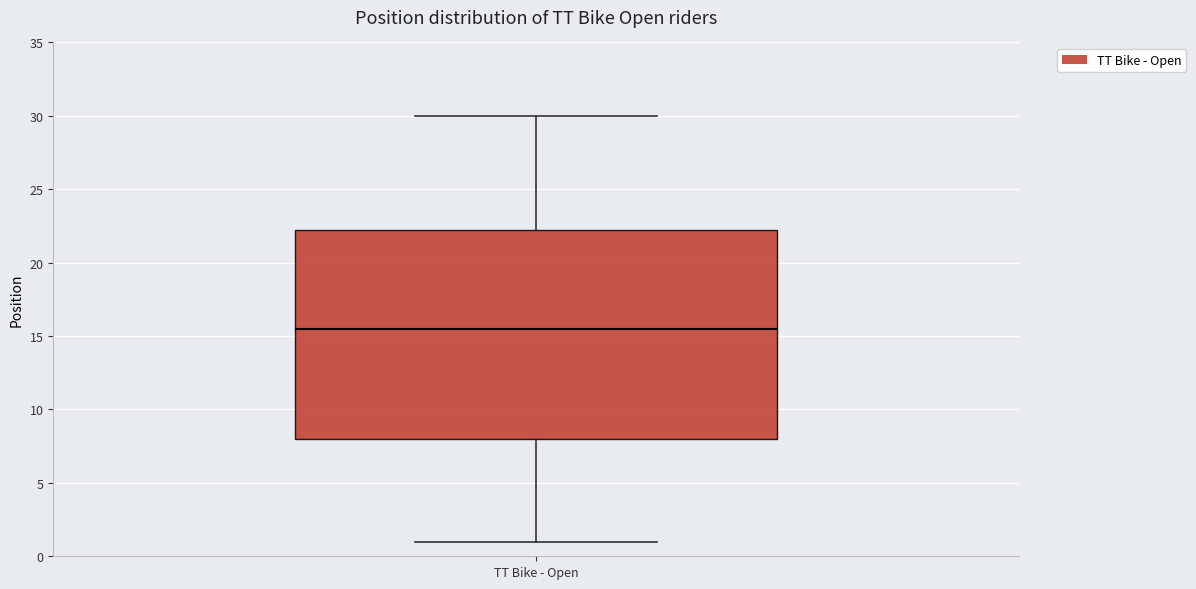

Transcribe this box plot: give where the median line is, the range the box spans, and where the two whiskers end, as read against the y-axis. The values are not printed on the chart, so give them approximately, as read against the axis.

median 15.5, box 8.0 to 22.5, whiskers 1.0 to 30.0